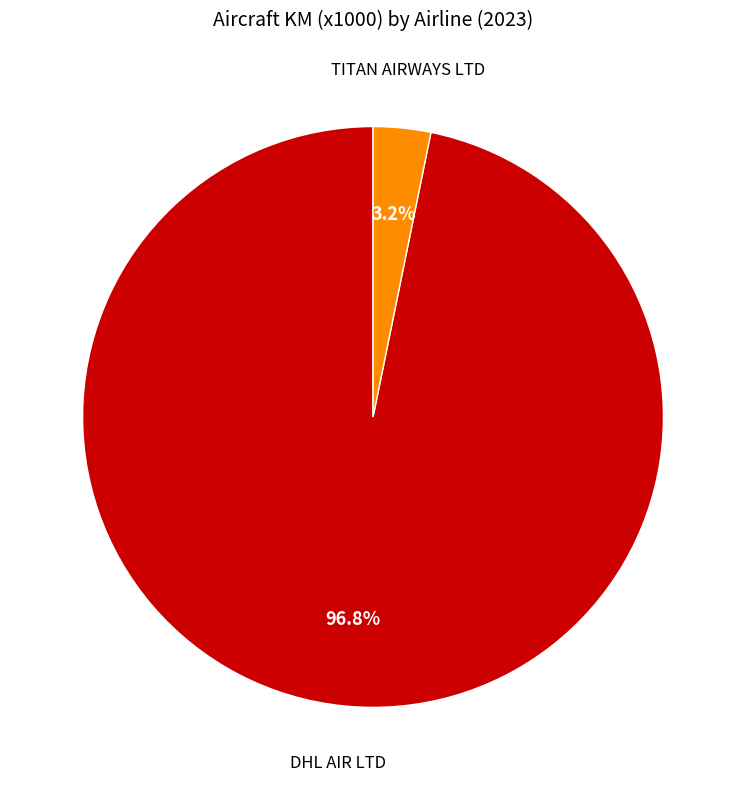

Is there a majority slice in this chart?

Yes